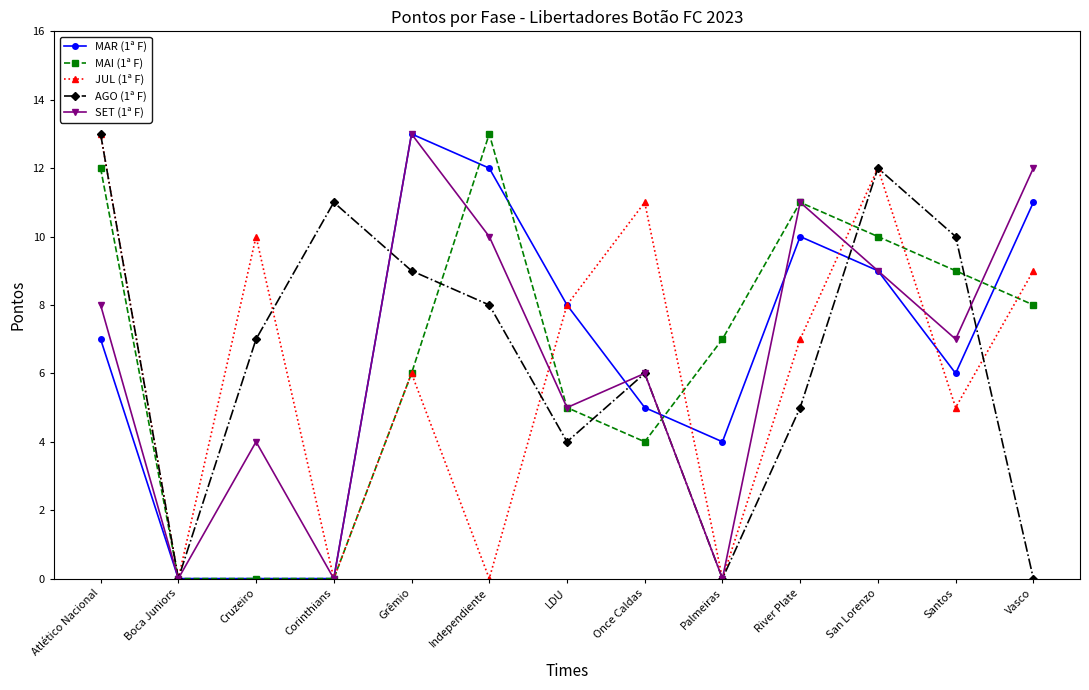

What is the maximum value shown in the chart?

13